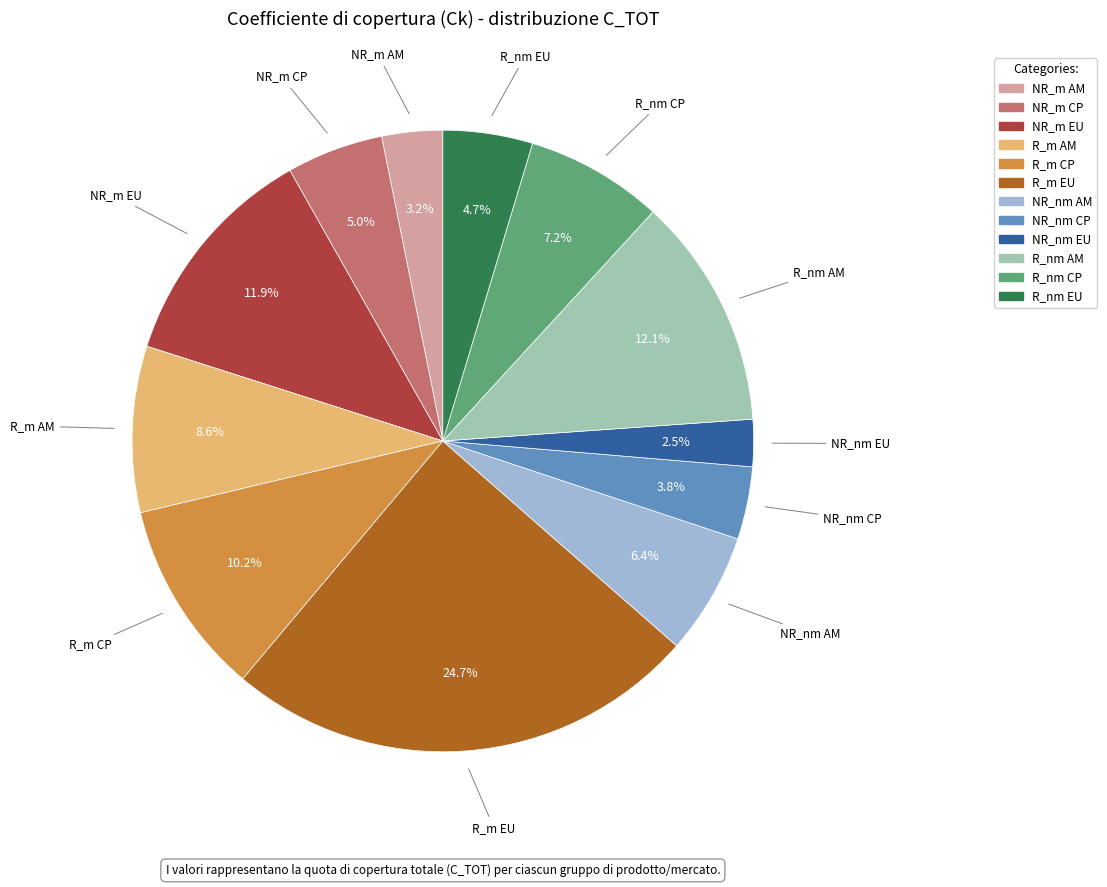

Do R_m CP and NR_nm EU together represent more than half of the pie?

No